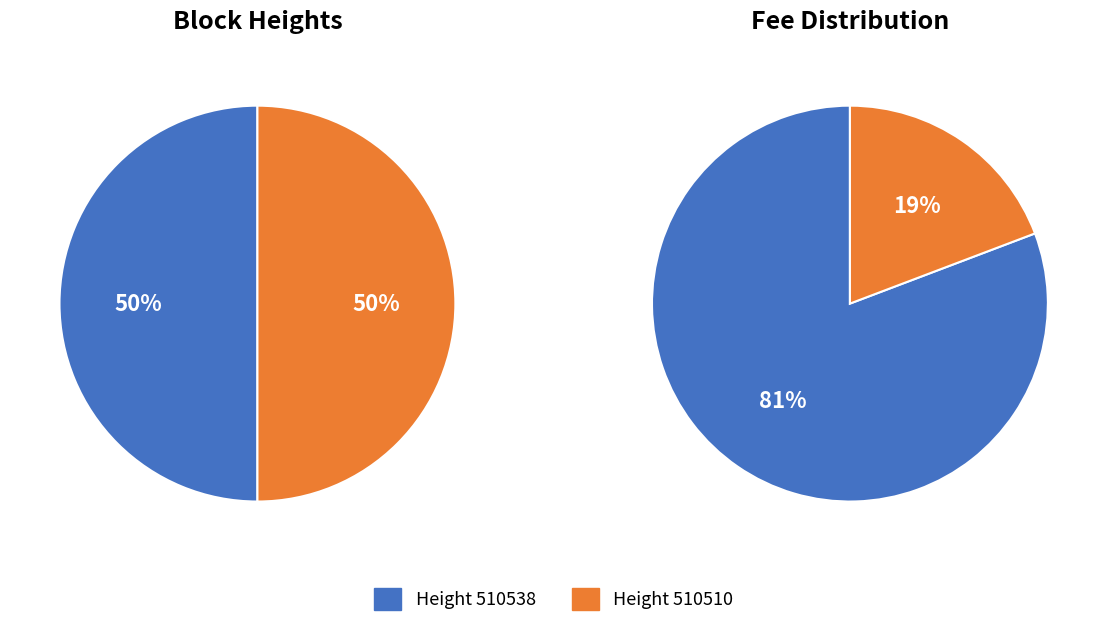

Rank the categories by value from highest to lowest.

510538, 510510